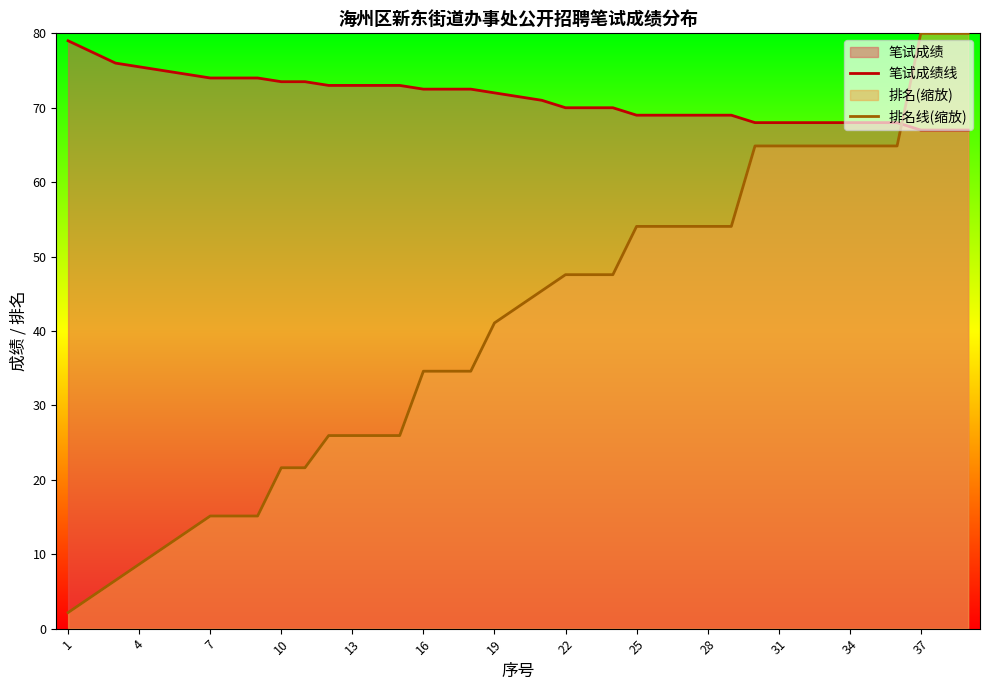

What is the difference between the second highest and second lowest values in the 排名线(缩放) series?

75.7